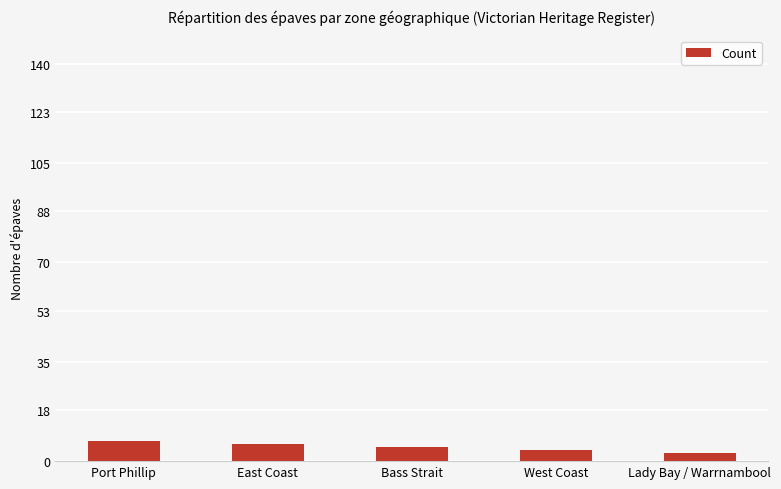

Reading right to left, extract all data points from this chart.

Lady Bay / Warrnambool=3	West Coast=4	Bass Strait=5	East Coast=6	Port Phillip=7